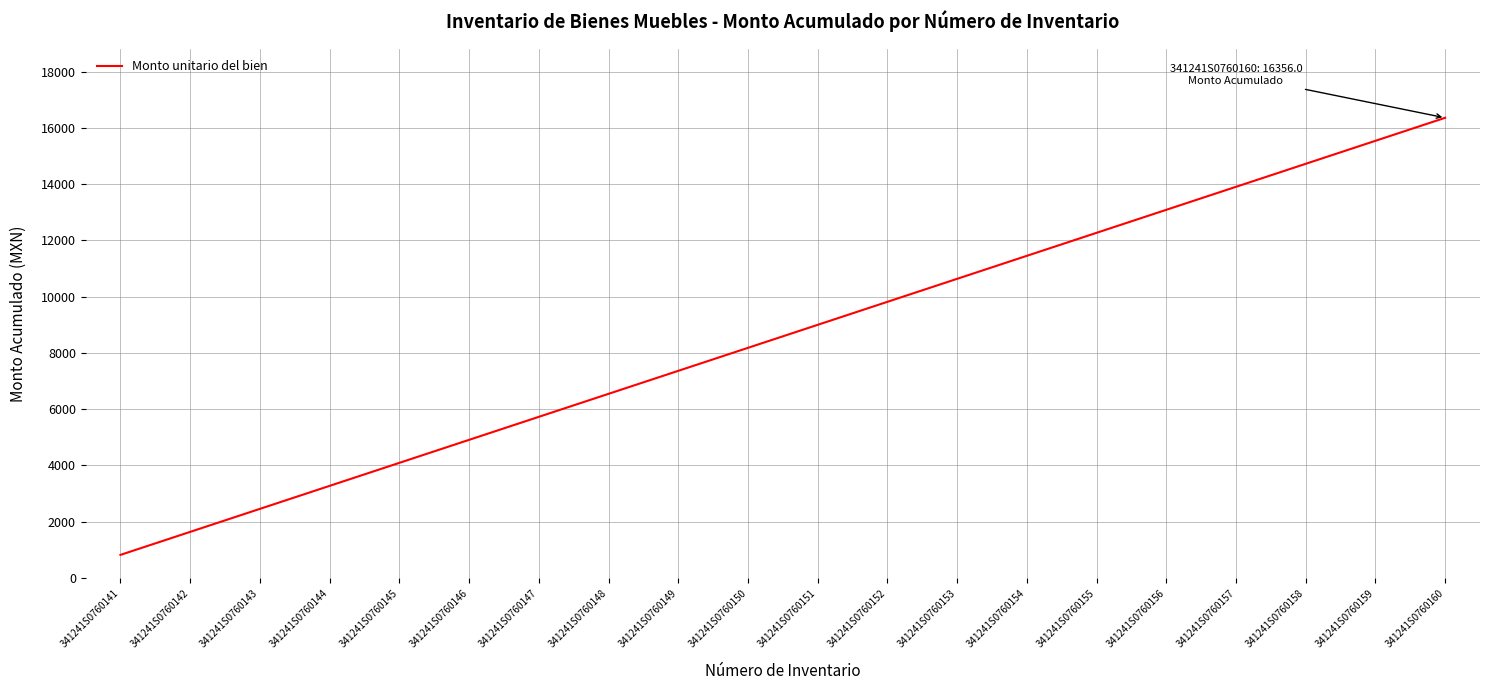

At which category does the chart reach its peak across all series?

341241S0760160